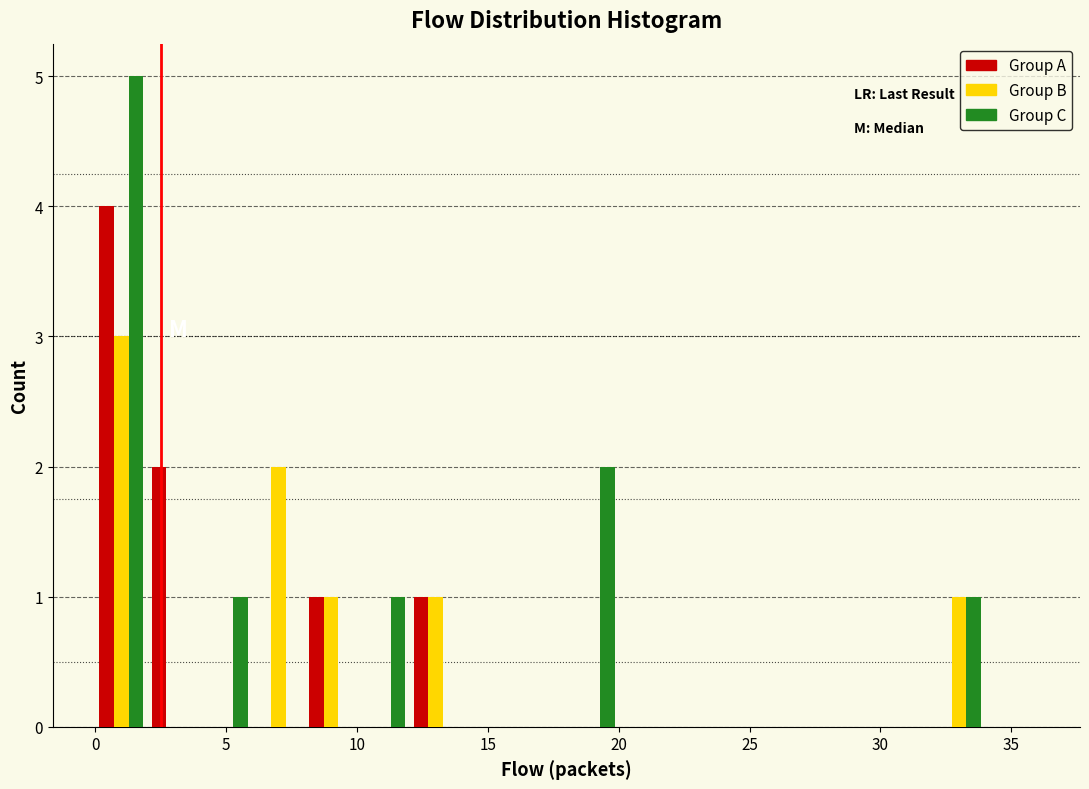

What is the height of the Group B bar covering 0 to 2 on the x-axis? The values are not printed on the chart, so give them approximately, as read against the axis.

3